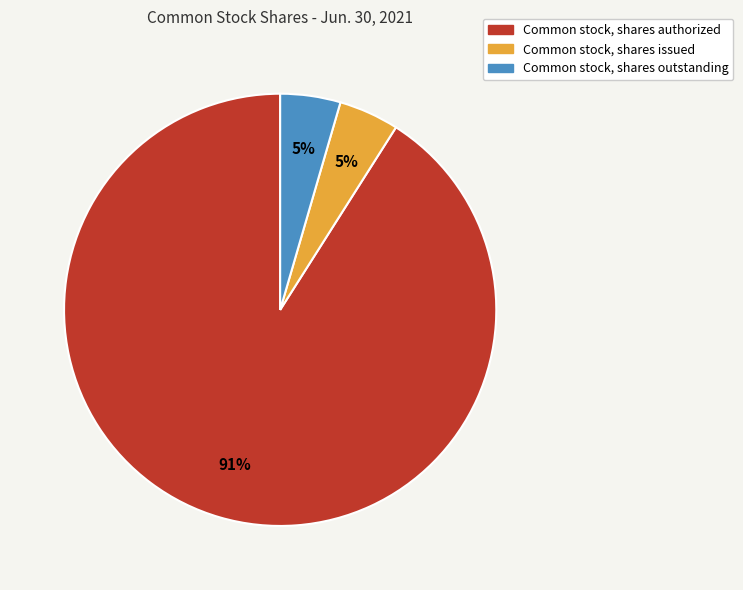

Which has a higher value, Common stock, shares authorized or Common stock, shares issued?

Common stock, shares authorized